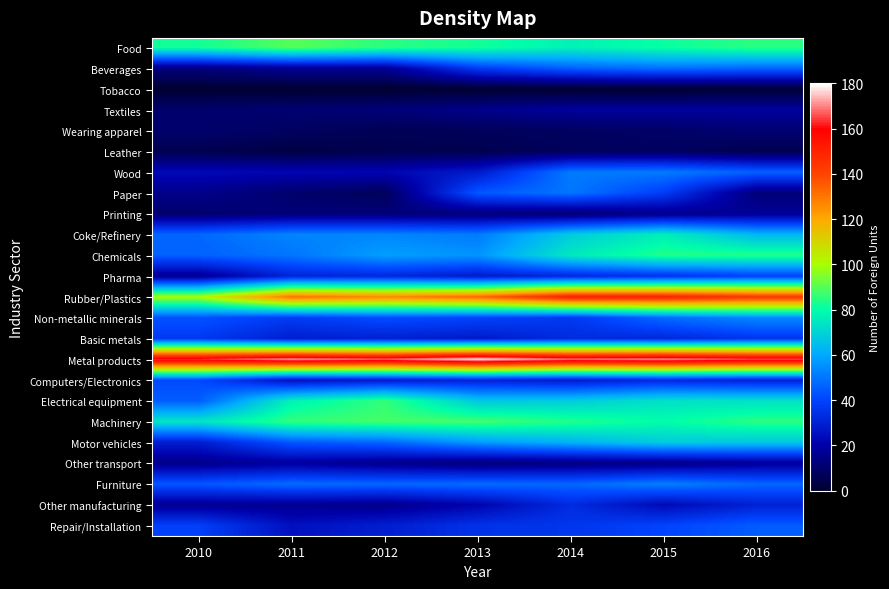

What is the difference between the highest and lowest values at 2013?

178